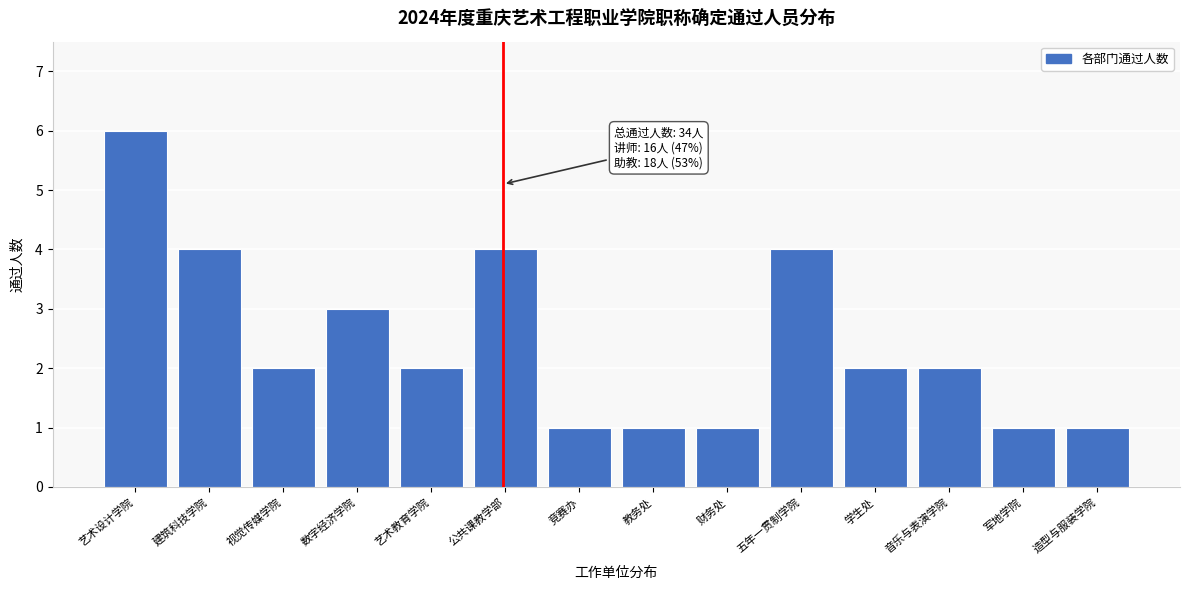

Reading left to right, list all the values displayed in this chart.

艺术设计学院=6	建筑科技学院=4	视觉传媒学院=2	数字经济学院=3	艺术教育学院=2	公共课教学部=4	竞赛办=1	教务处=1	财务处=1	五年一贯制学院=4	学生处=2	音乐与表演学院=2	军地学院=1	造型与服装学院=1